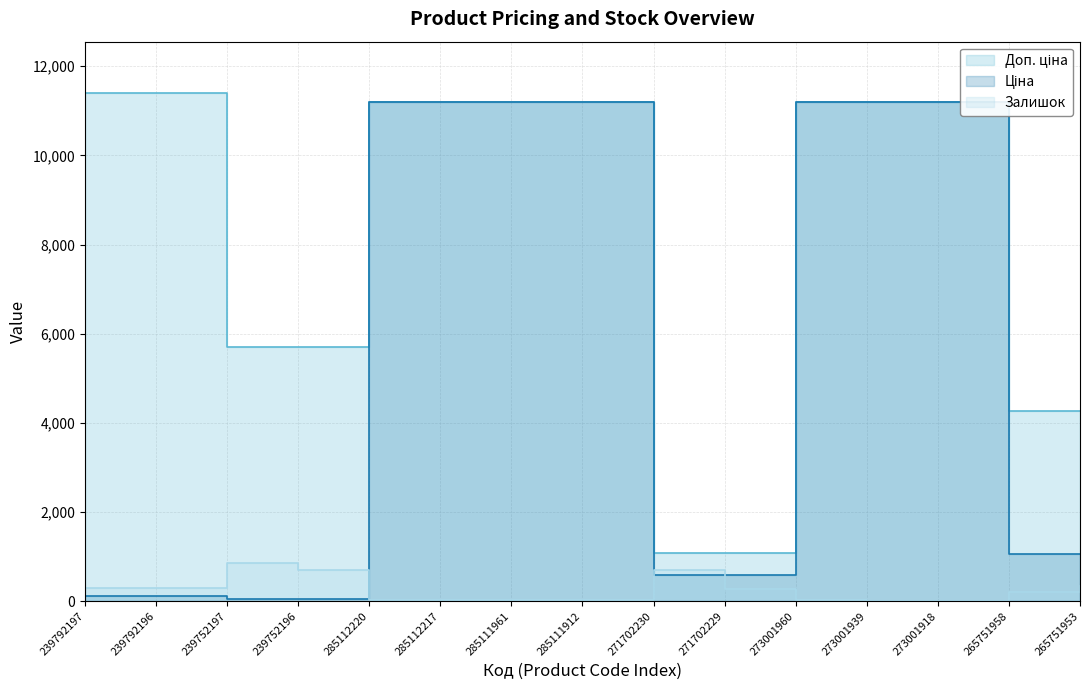

What is the label of the 8th point from the right?

285111912